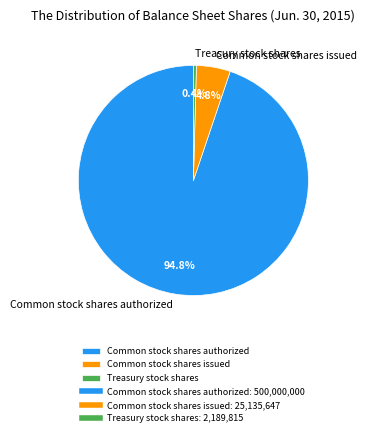

Is it true that Common stock shares authorized is 99% of the pie?

False